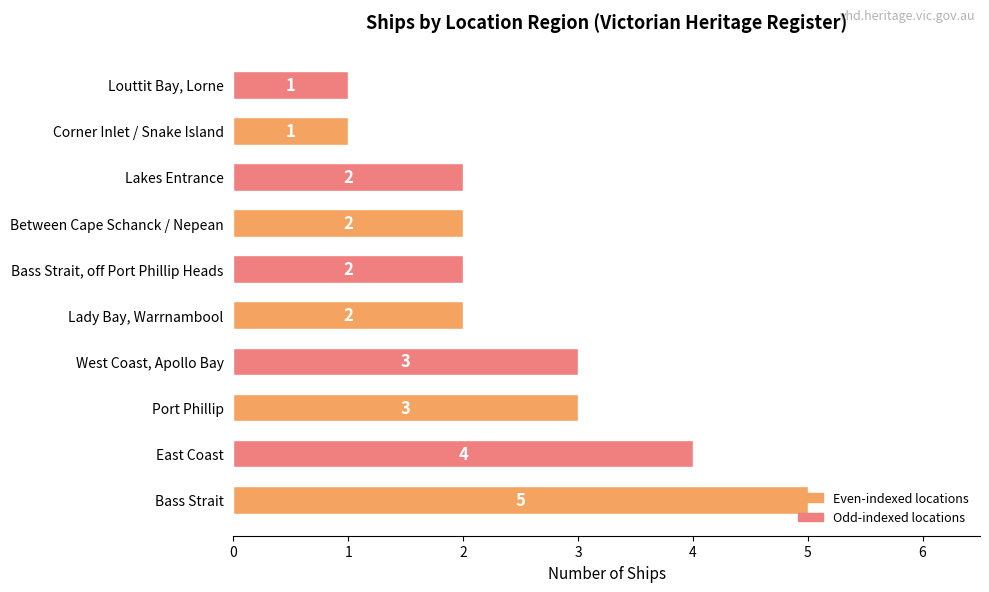

How many values are between 2 and 3?

6